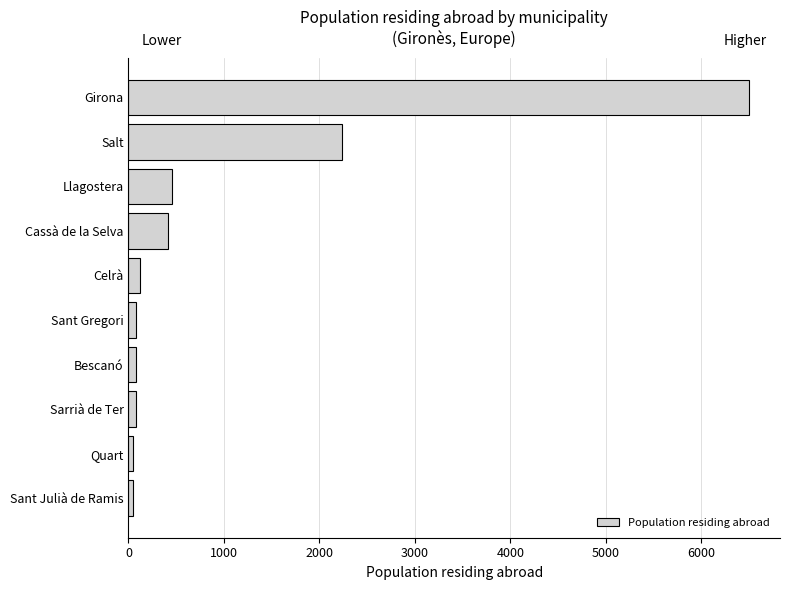

Is it true that the value at Cassà de la Selva is 663?

False